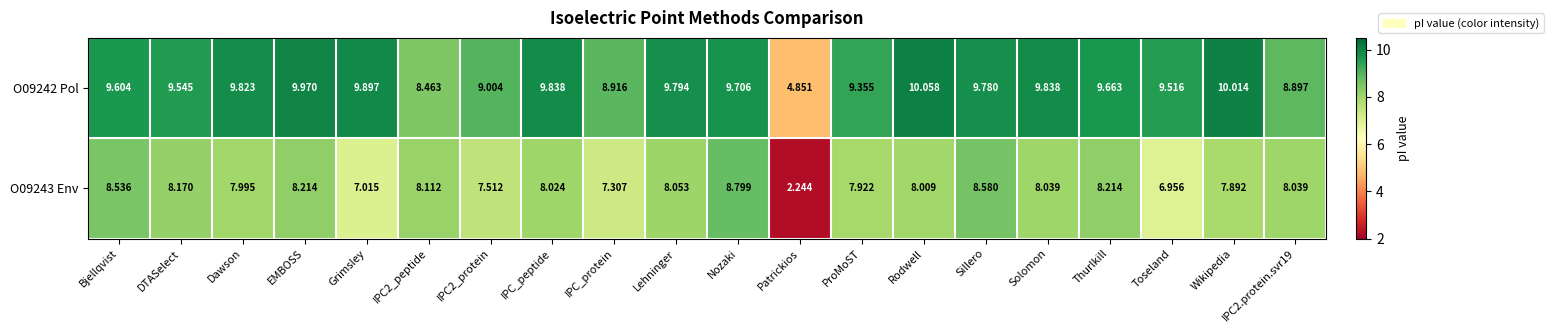

At which category does the chart reach its minimum across all series?

Patrickios